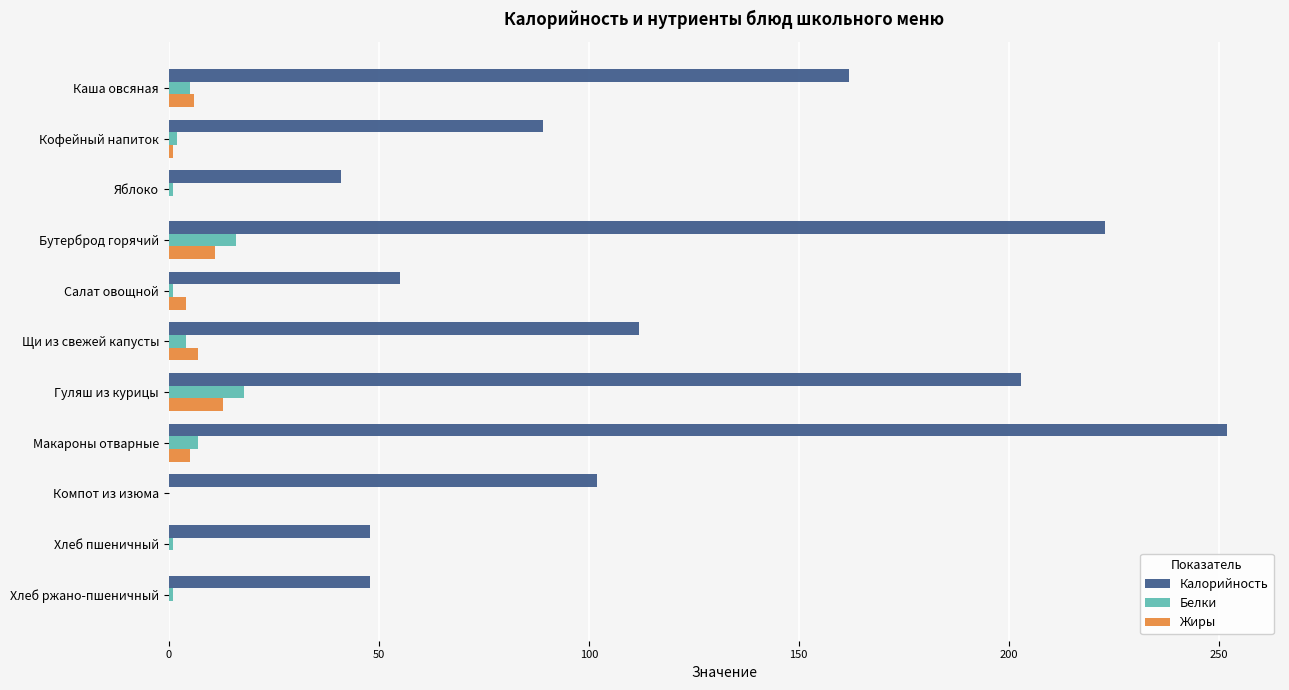

What is the sum of all Калорийность values?

1335